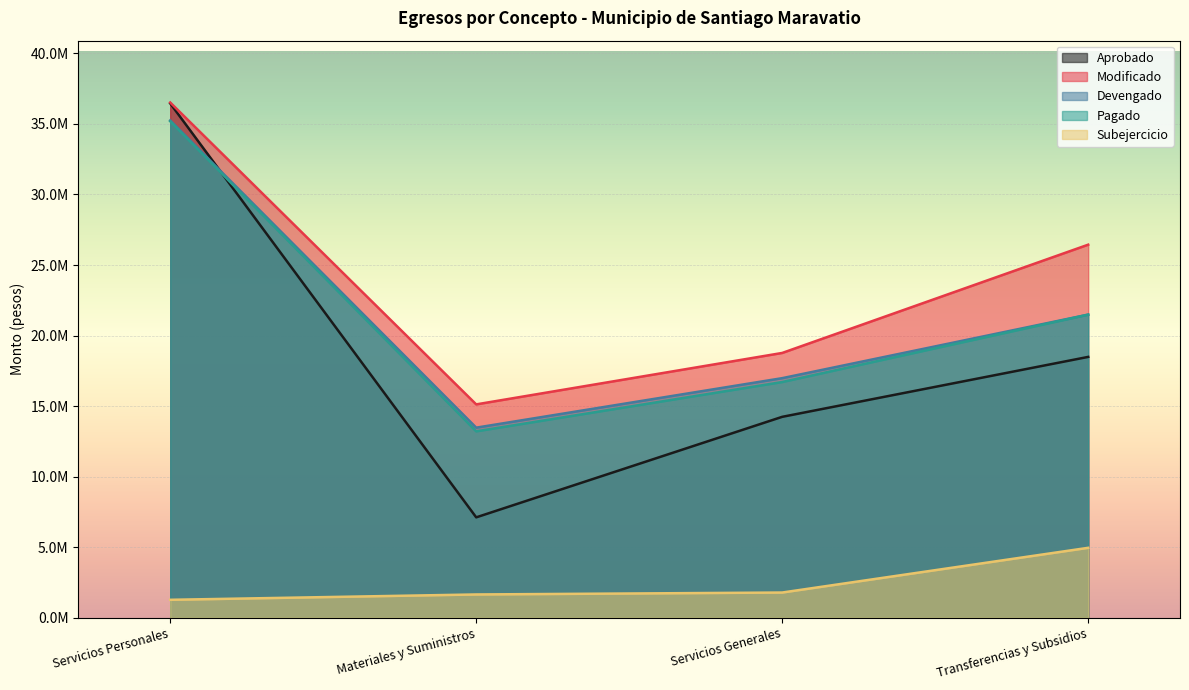

How many lines are shown in the chart?

5